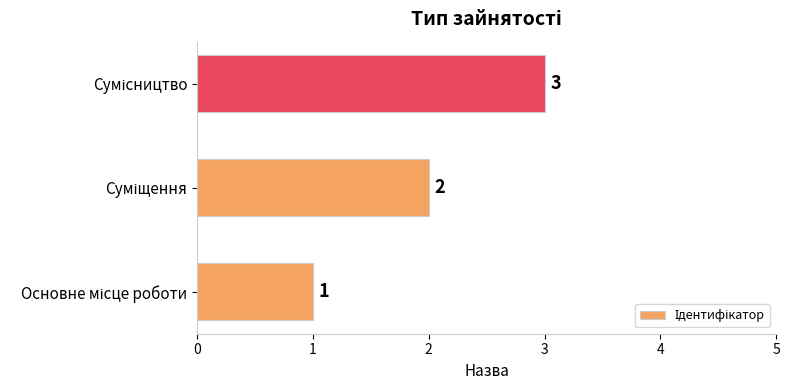

What is the greatest value displayed?

3